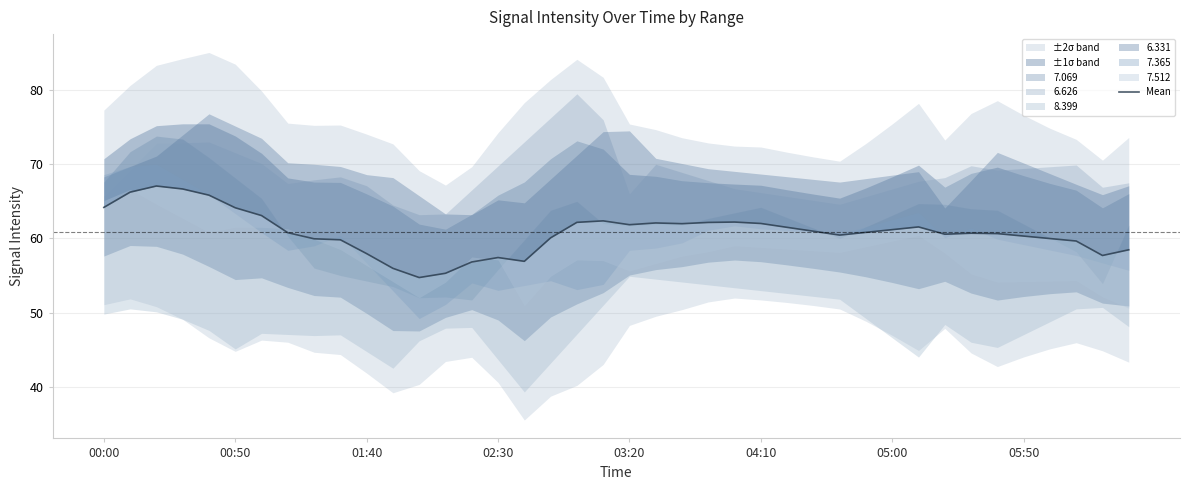

How many data points does each series have?

40